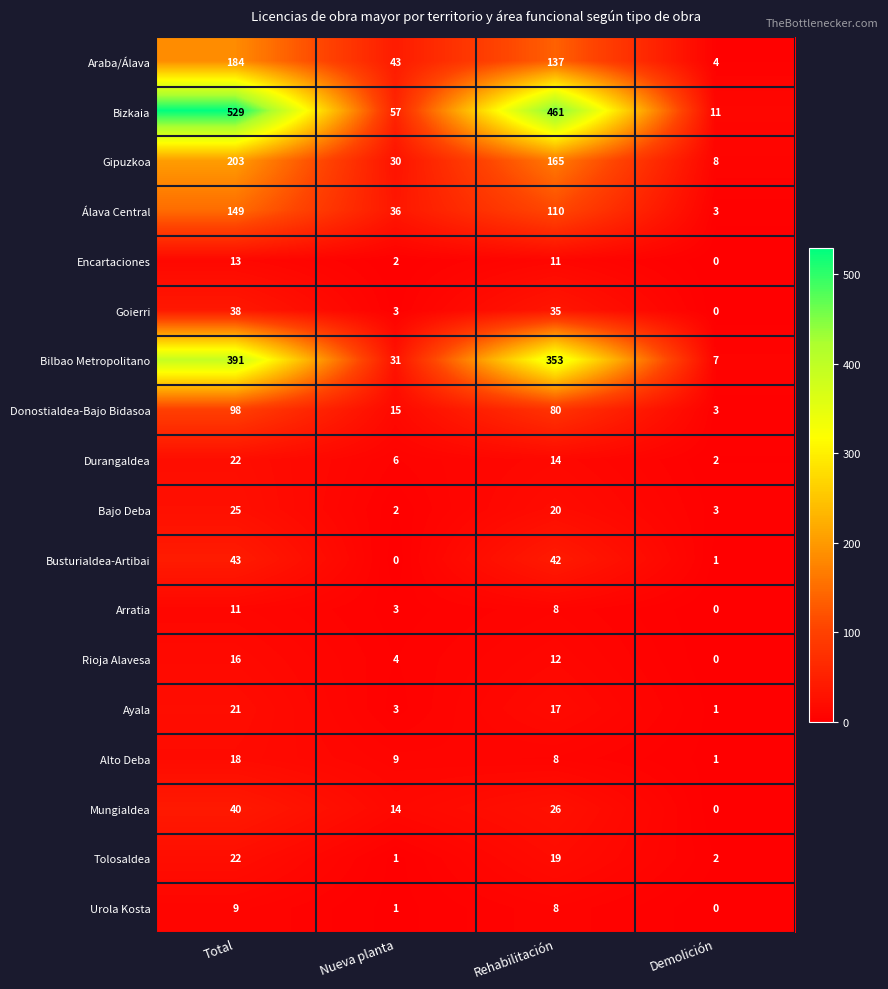

What is the spread (max minus min) of values at Rehabilitación?

453